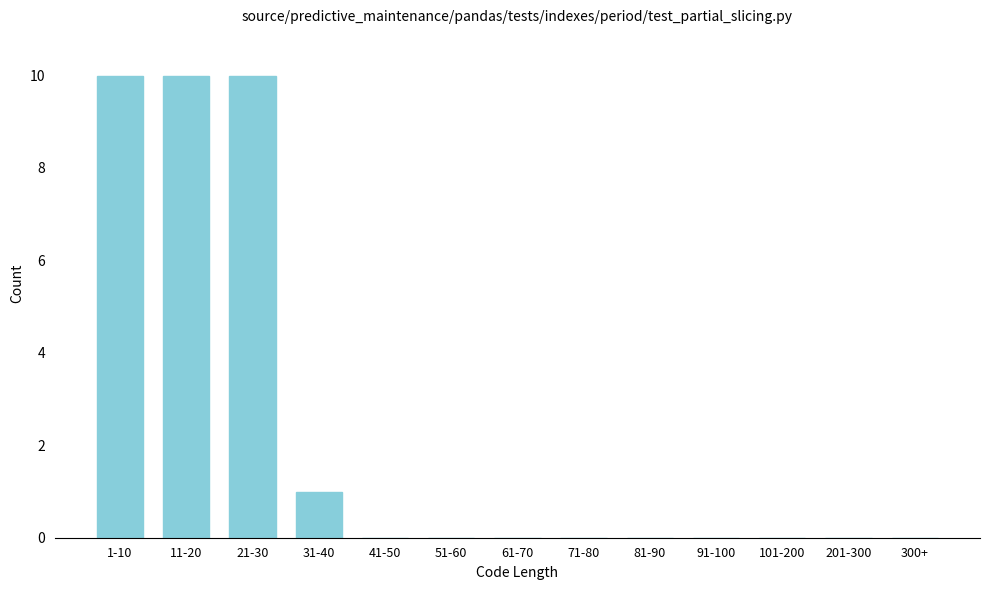

Reading left to right, transcribe all the data shown in this chart.

1-10=10	11-20=10	21-30=10	31-40=1	41-50=0	51-60=0	61-70=0	71-80=0	81-90=0	91-100=0	101-200=0	201-300=0	300+=0